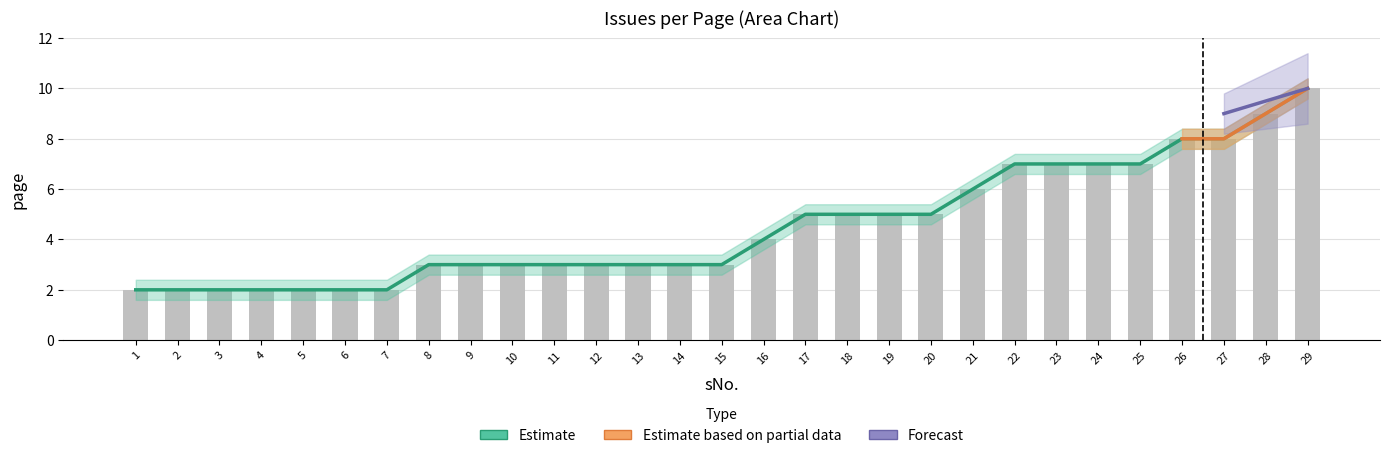

Are the bars horizontal?

No